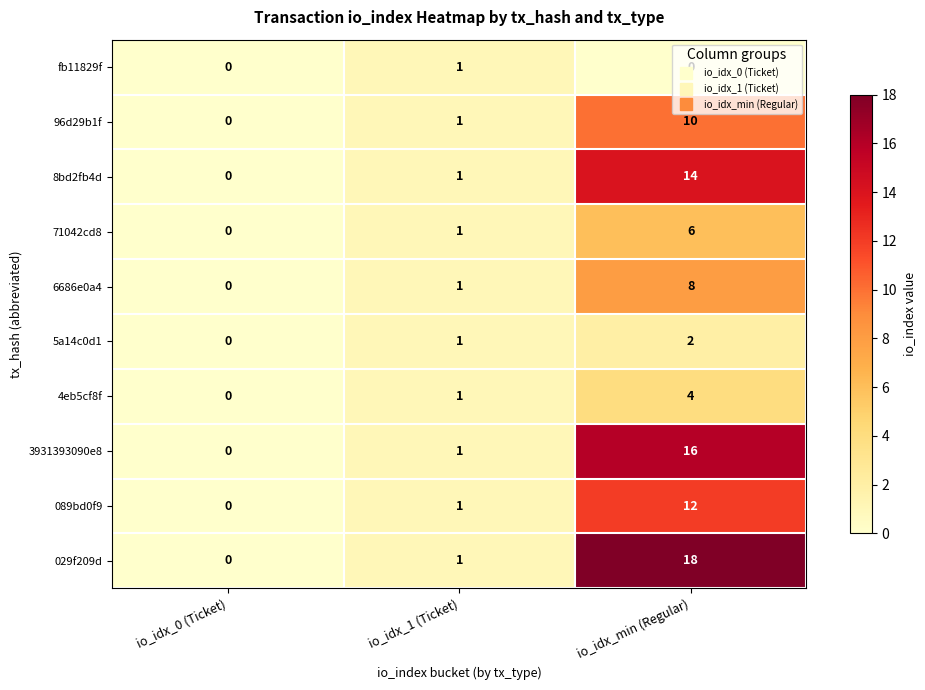

Count the number of data series in this chart.

10